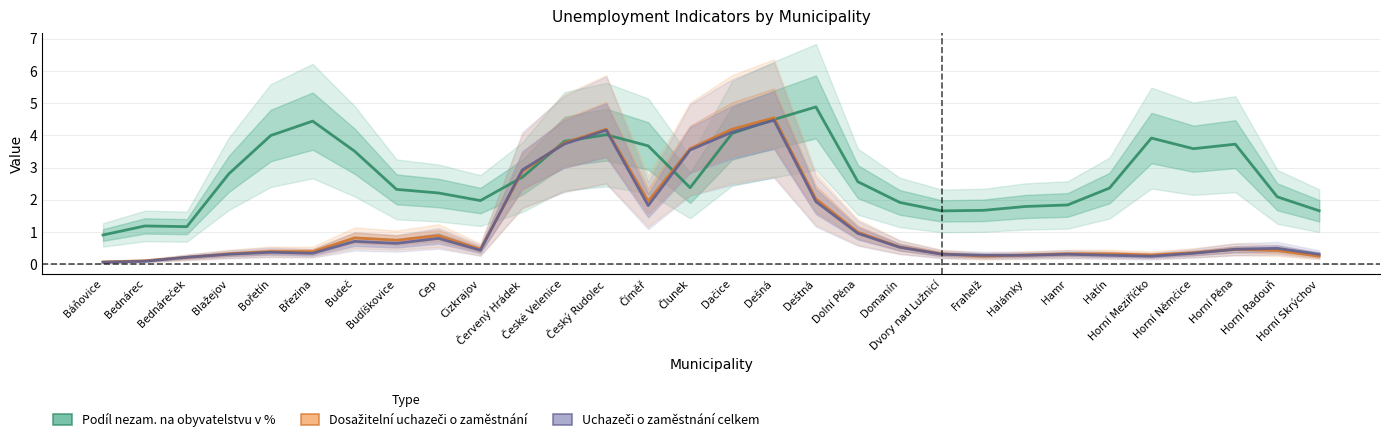

What is the spread (max minus min) of values at Hatín?

2.1